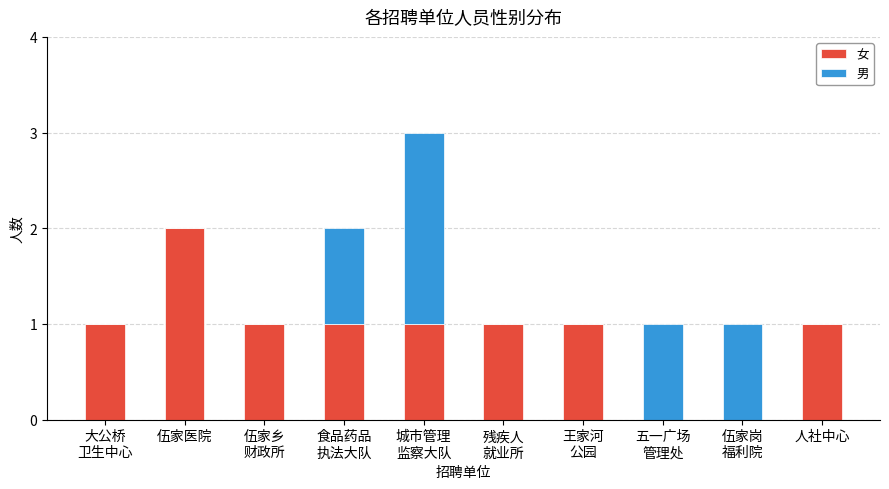

Which category has the highest value in the 女 series?

伍家医院